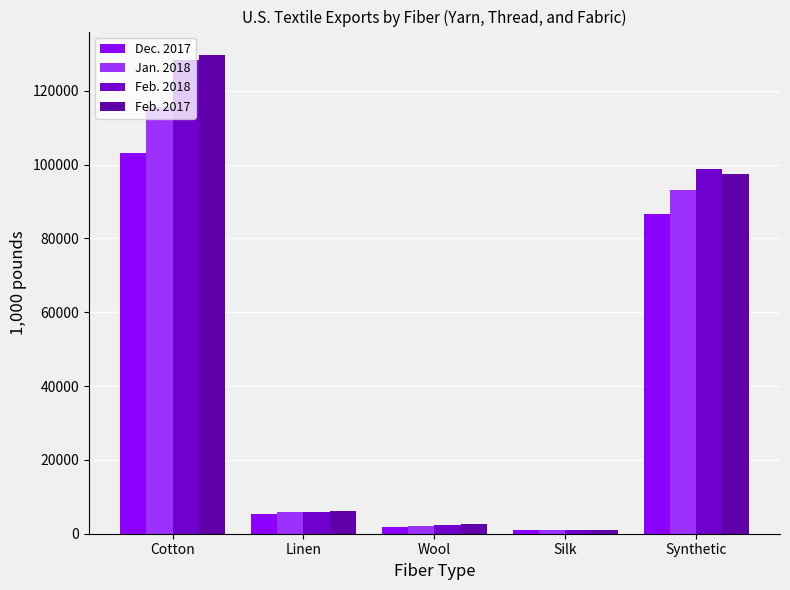

Which category has the highest value across all series?

Cotton